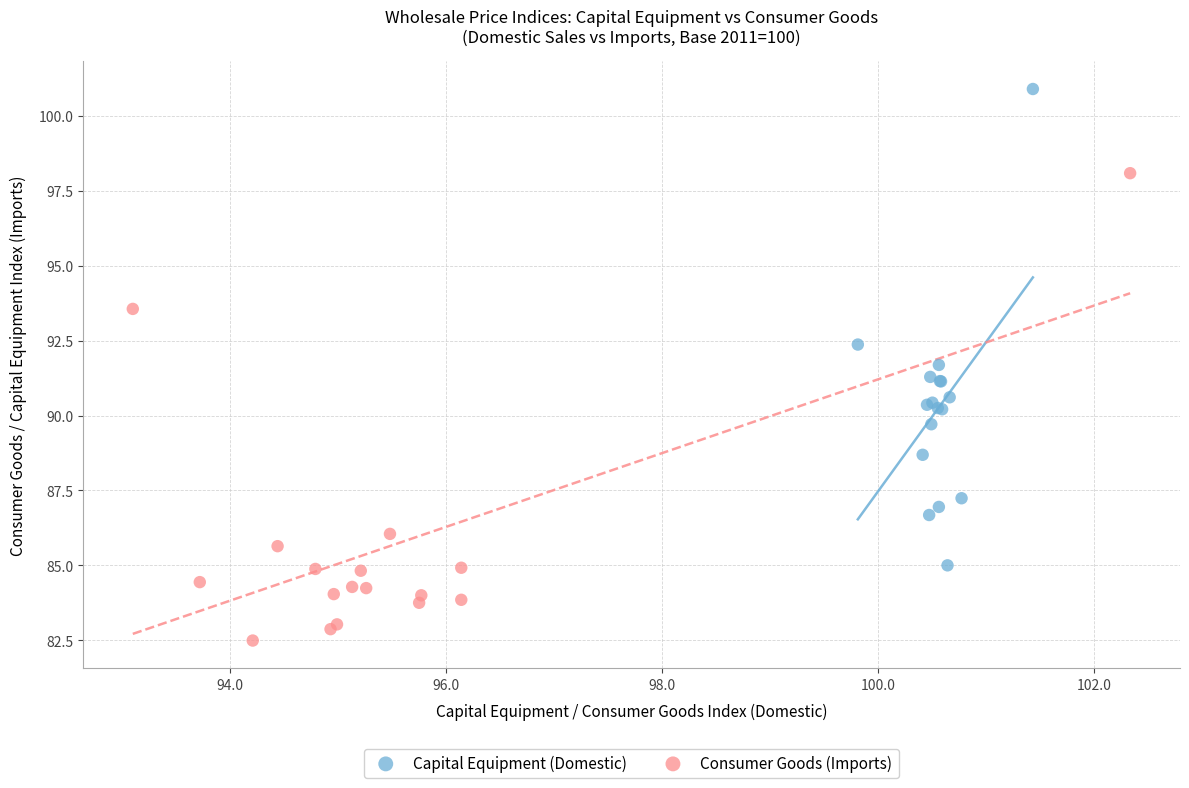

Which series reaches the maximum Y coordinate?

Capital Equipment (Domestic)